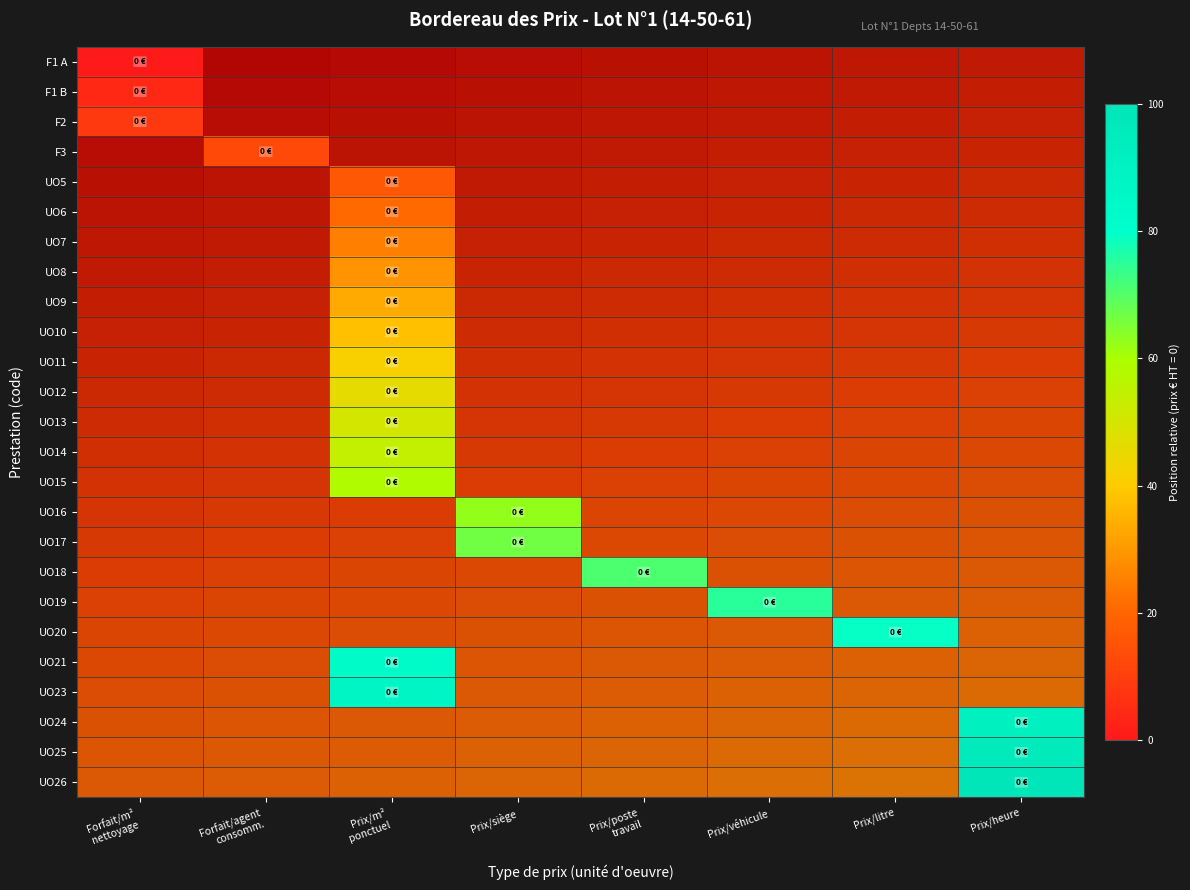

Where is F1 A nearest to the value 0?

Forfait/m² nettoyage